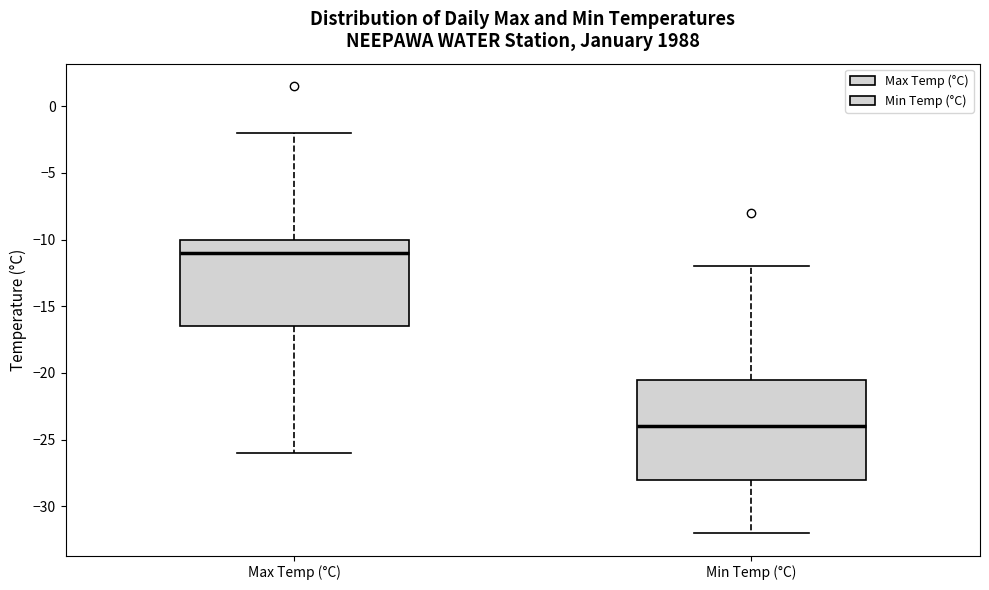

Where is the upper edge of the box for Min Temp (°C) on the y-axis? The values are not printed on the chart, so give them approximately, as read against the axis.

-20.5